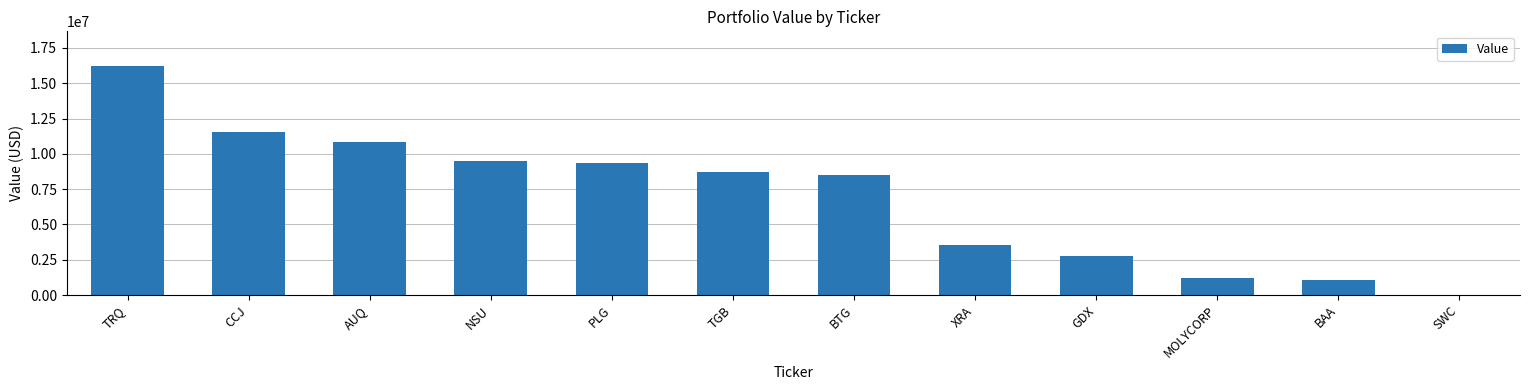

How many values are above zero?

11